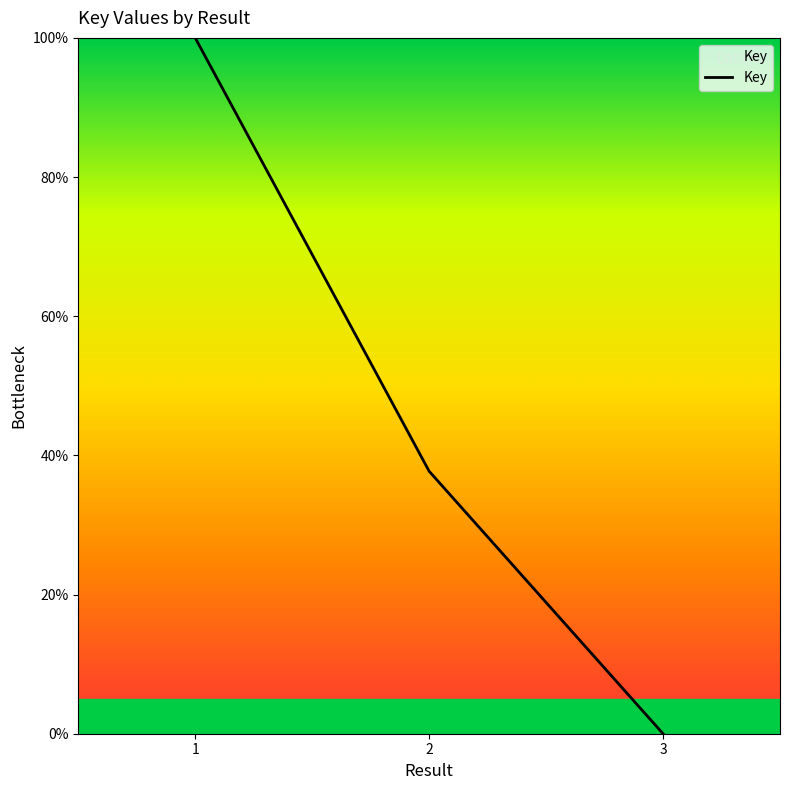

How many values are above zero?

2